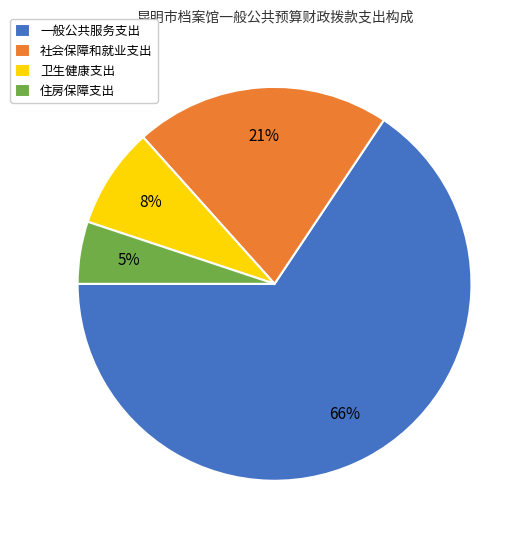

Which category has the biggest portion of the pie?

一般公共服务支出